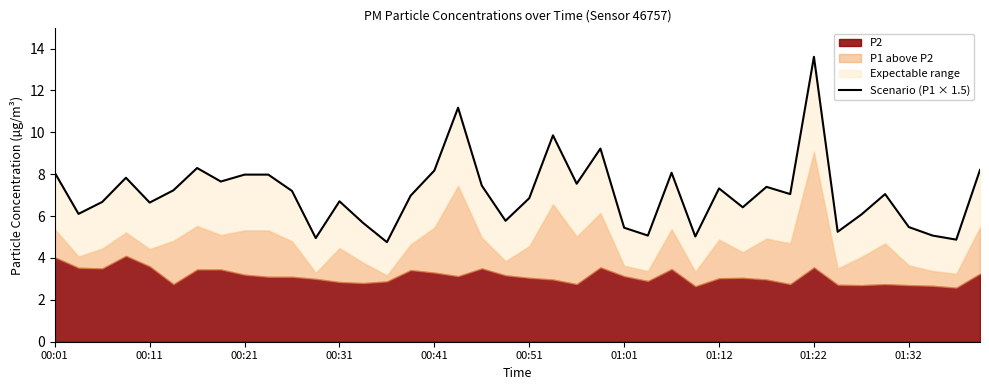

What is the approximate value at 01:12?

7.6